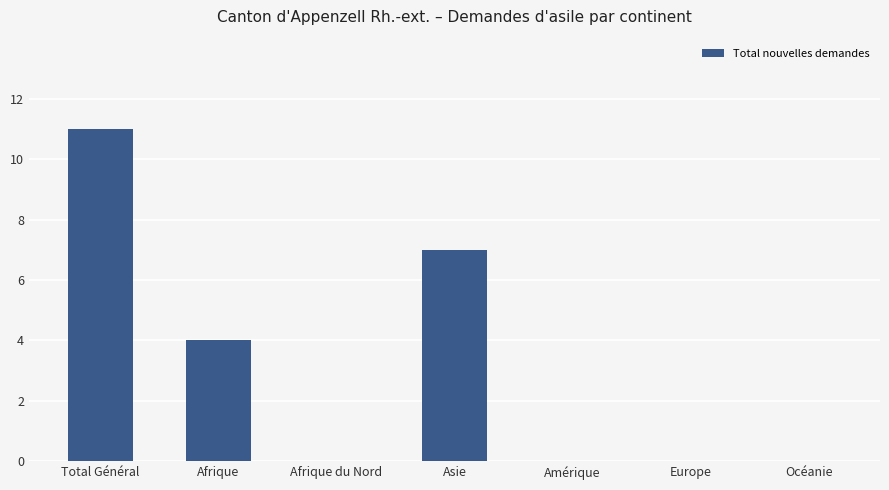

Reading left to right, what are all the values shown in this chart?

11	4	0	7	0	0	0